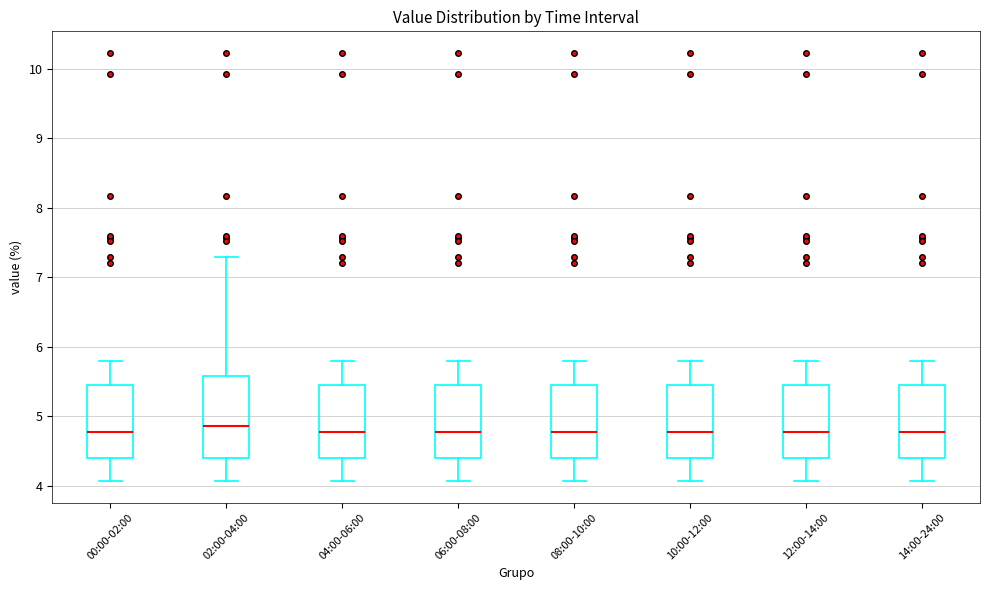

Reading left to right, read every box against the y-axis: the position of its median line, the range the box covers, and the ends of its whiskers. The values are not printed on the chart, so give them approximately, as read against the axis.

00:00-02:00: median 4.8, box 4.4 to 5.4, whiskers 4.1 to 5.8
02:00-04:00: median 4.9, box 4.4 to 5.6, whiskers 4.1 to 7.3
04:00-06:00: median 4.8, box 4.4 to 5.4, whiskers 4.1 to 5.8
06:00-08:00: median 4.8, box 4.4 to 5.4, whiskers 4.1 to 5.8
08:00-10:00: median 4.8, box 4.4 to 5.4, whiskers 4.1 to 5.8
10:00-12:00: median 4.8, box 4.4 to 5.4, whiskers 4.1 to 5.8
12:00-14:00: median 4.8, box 4.4 to 5.4, whiskers 4.1 to 5.8
14:00-24:00: median 4.8, box 4.4 to 5.4, whiskers 4.1 to 5.8